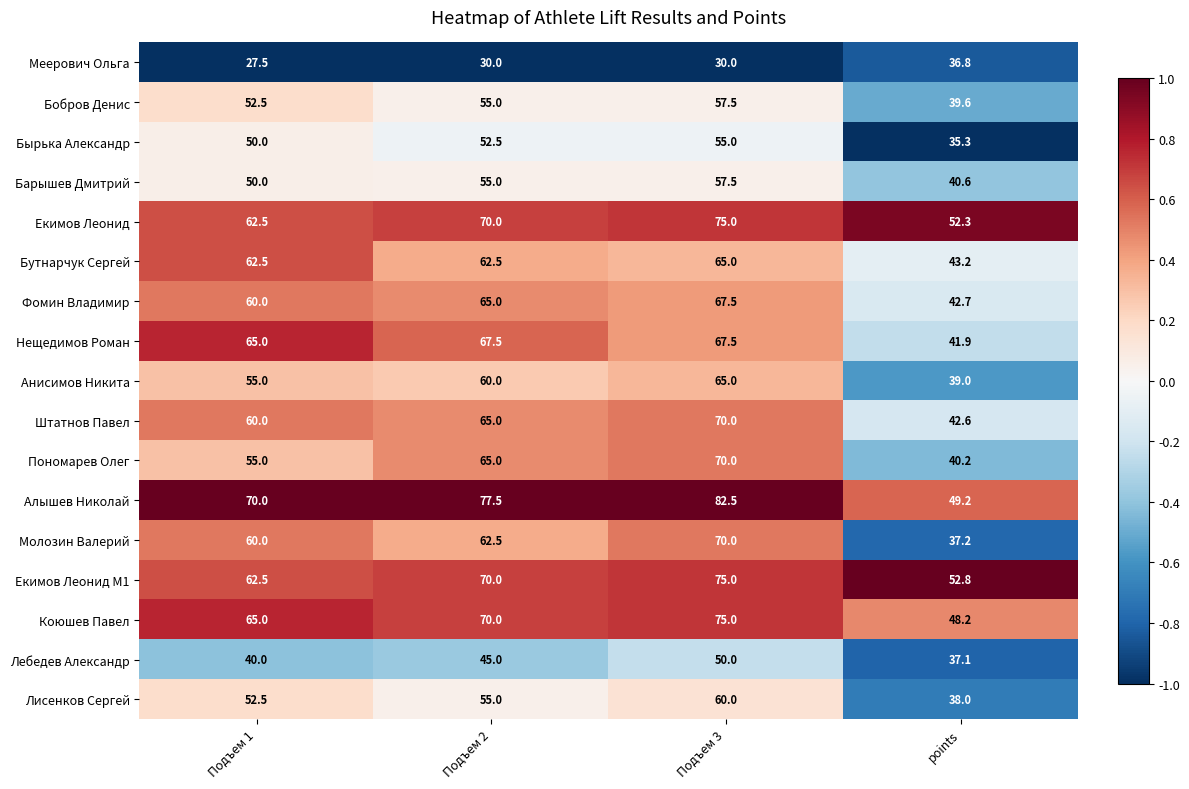

What is the sum of all Бобров Денис values?

204.6